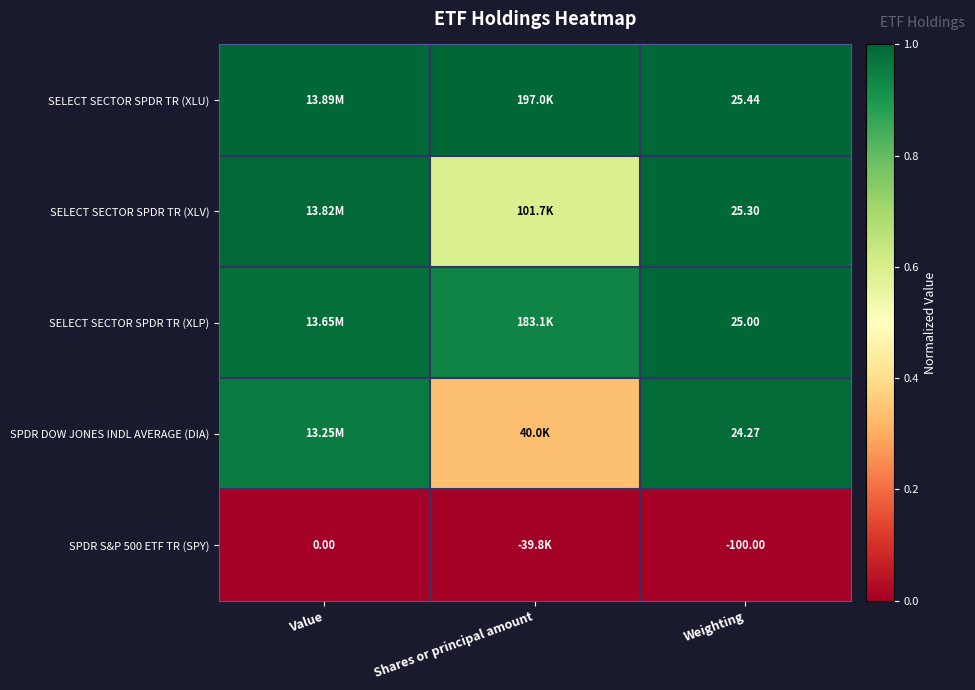

Is the value of SPDR S&P 500 ETF TR (SPY) at Value greater than the value of SELECT SECTOR SPDR TR (XLV) at Weighting?

No